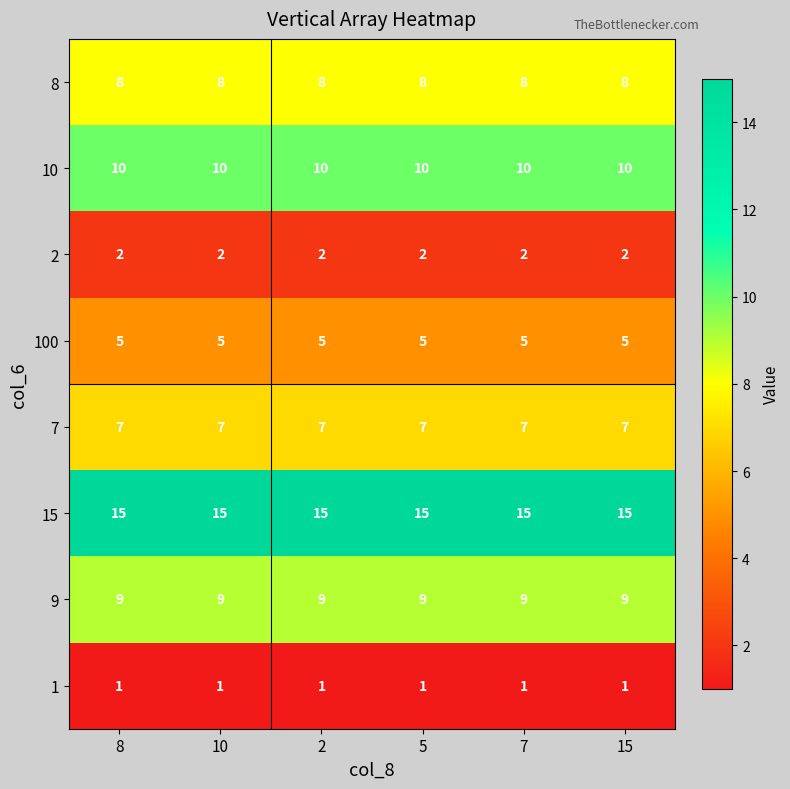

Rank the series by their maximum value, from lowest to highest.

1, 2, 100, 7, 8, 9, 10, 15